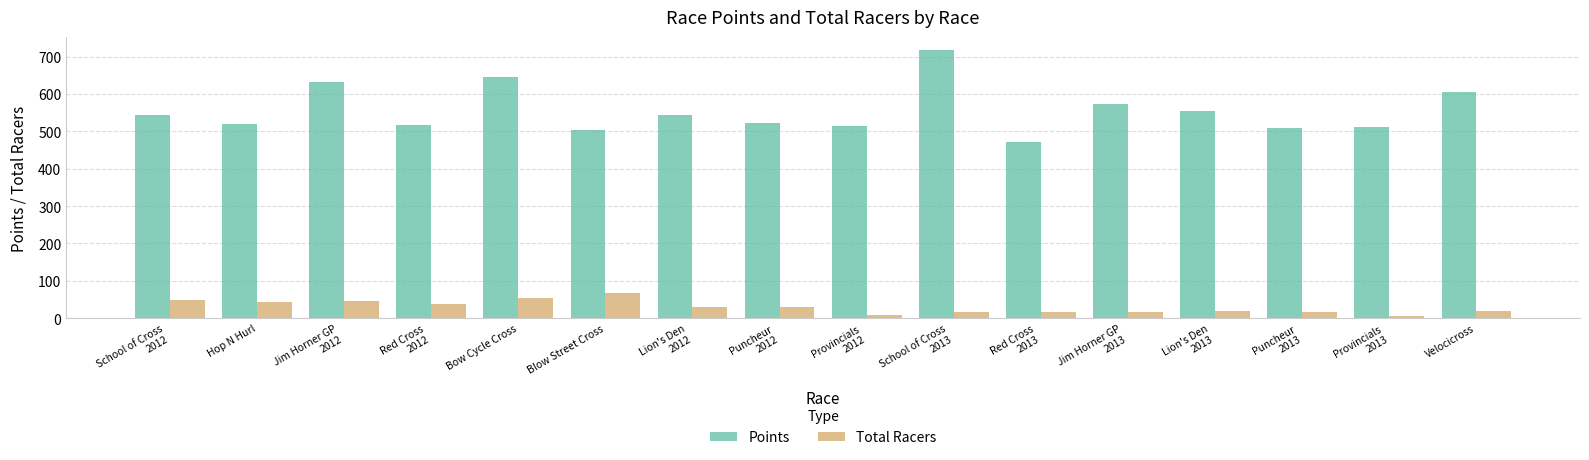

What is the difference between the maximum and second lowest values in the Points series?

213.5